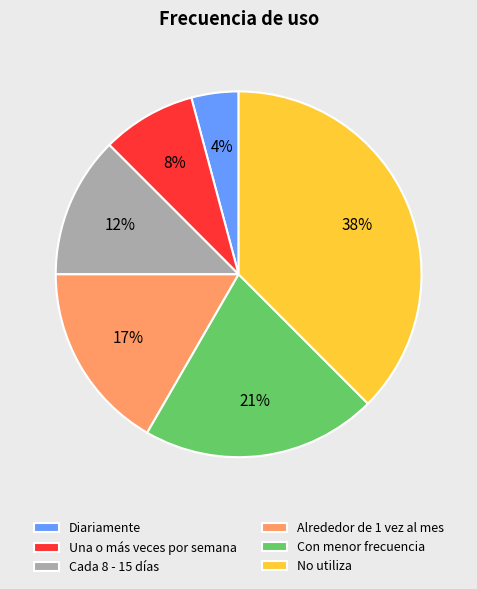

Which has a higher value, Con menor frecuencia or Cada 8 - 15 días?

Con menor frecuencia